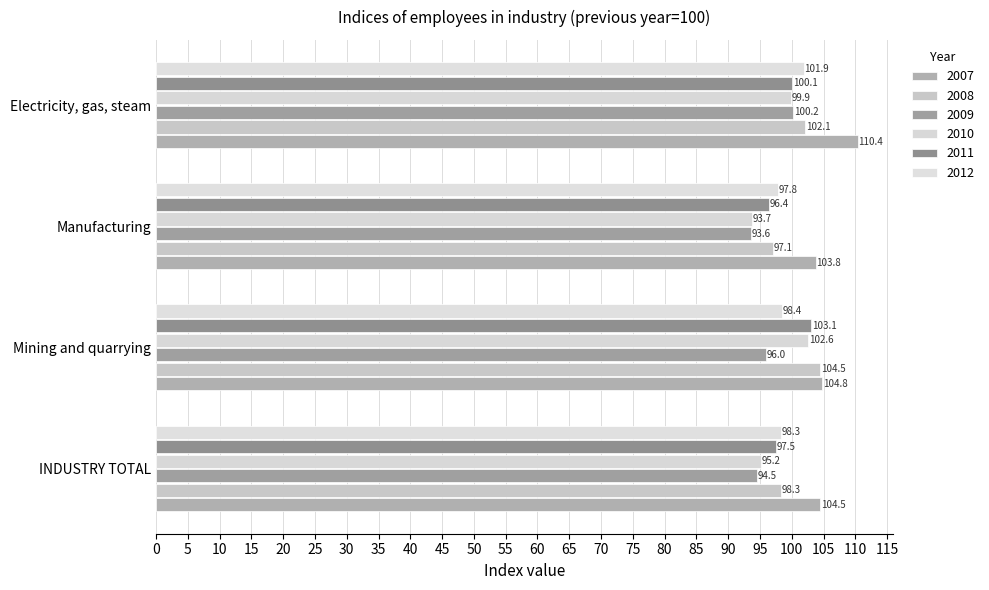

What is the average value of the 2011 series?

99.3